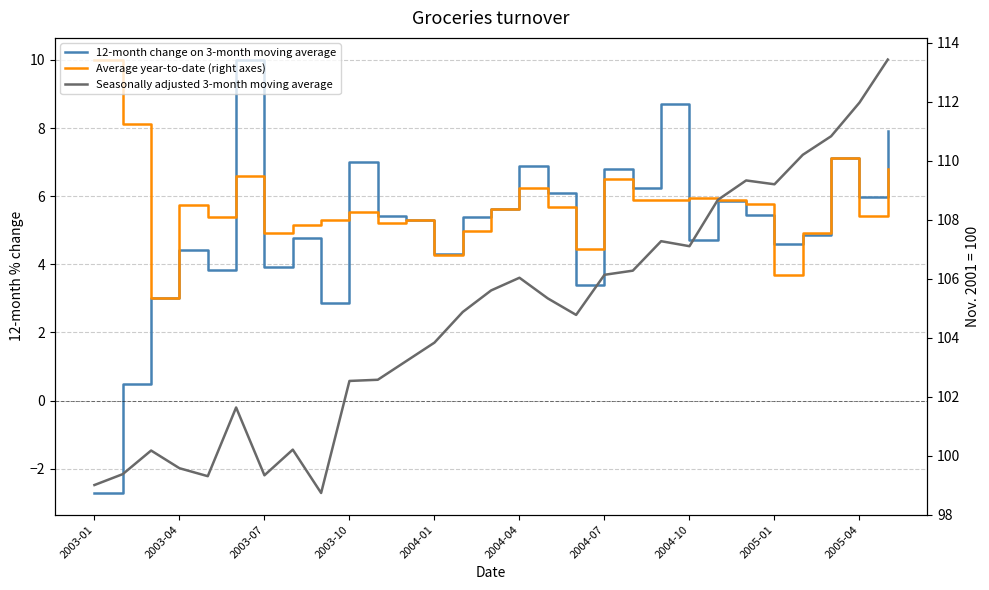

What is the approximate value of Seasonally adjusted 3-month moving average at 2003-04?

99.4